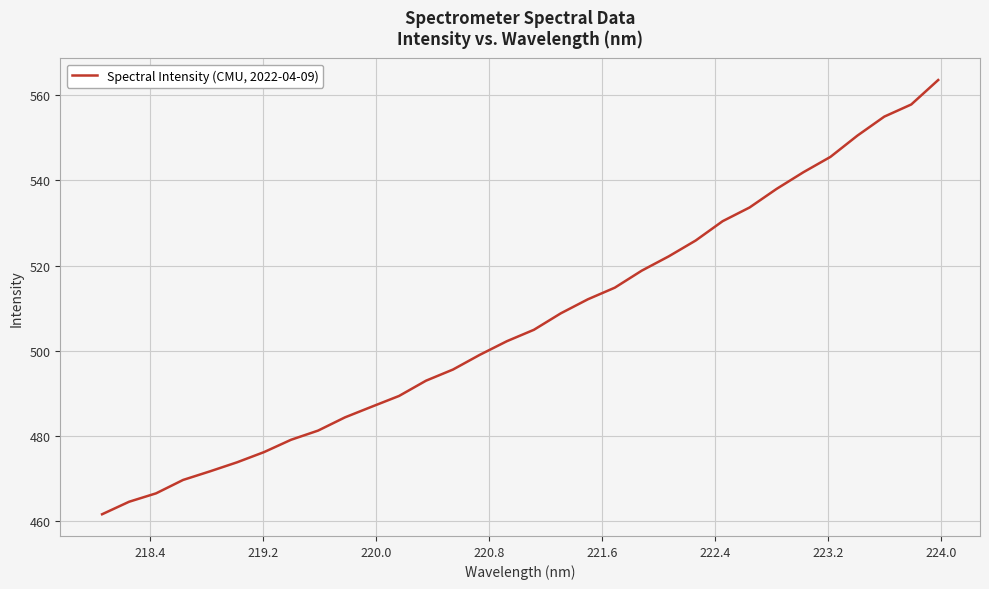

What is the maximum value shown in the chart?

563.5